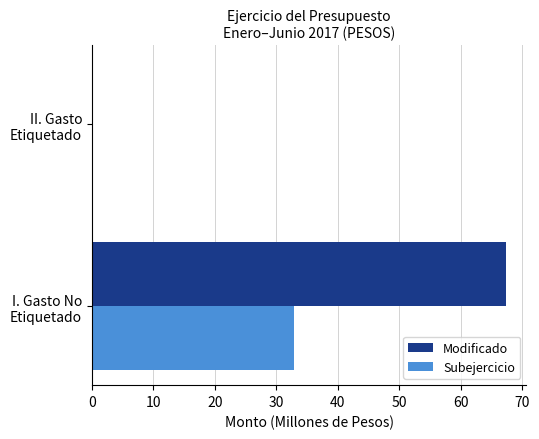

What is the sum of all Subejercicio values?

32.9